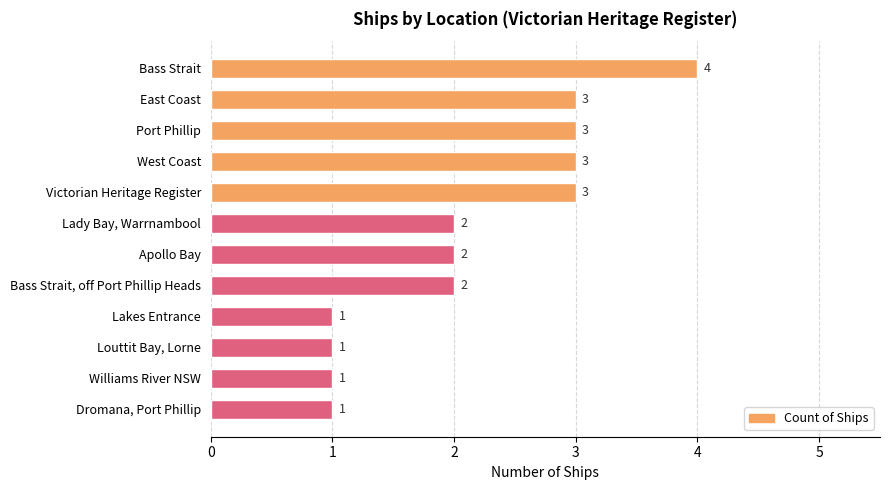

Reading top to bottom, transcribe all the data shown in this chart.

Bass Strait=4	East Coast=3	Port Phillip=3	West Coast=3	Victorian Heritage Register=3	Lady Bay, Warrnambool=2	Apollo Bay=2	Bass Strait, off Port Phillip Heads=2	Lakes Entrance=1	Louttit Bay, Lorne=1	Williams River NSW=1	Dromana, Port Phillip=1